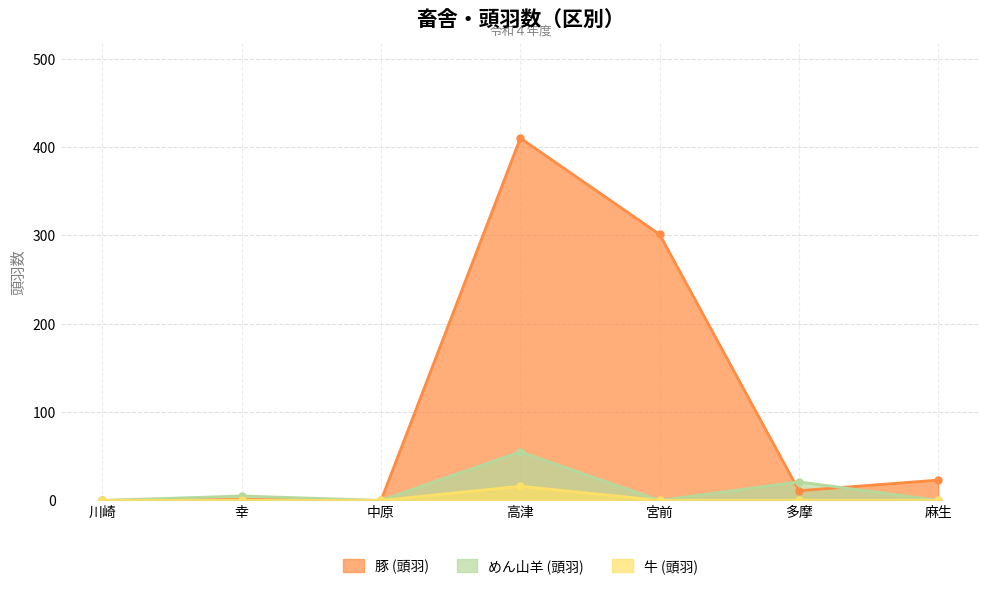

Rank the series by their maximum value, from highest to lowest.

豚 (頭羽), めん山羊 (頭羽), 牛 (頭羽)